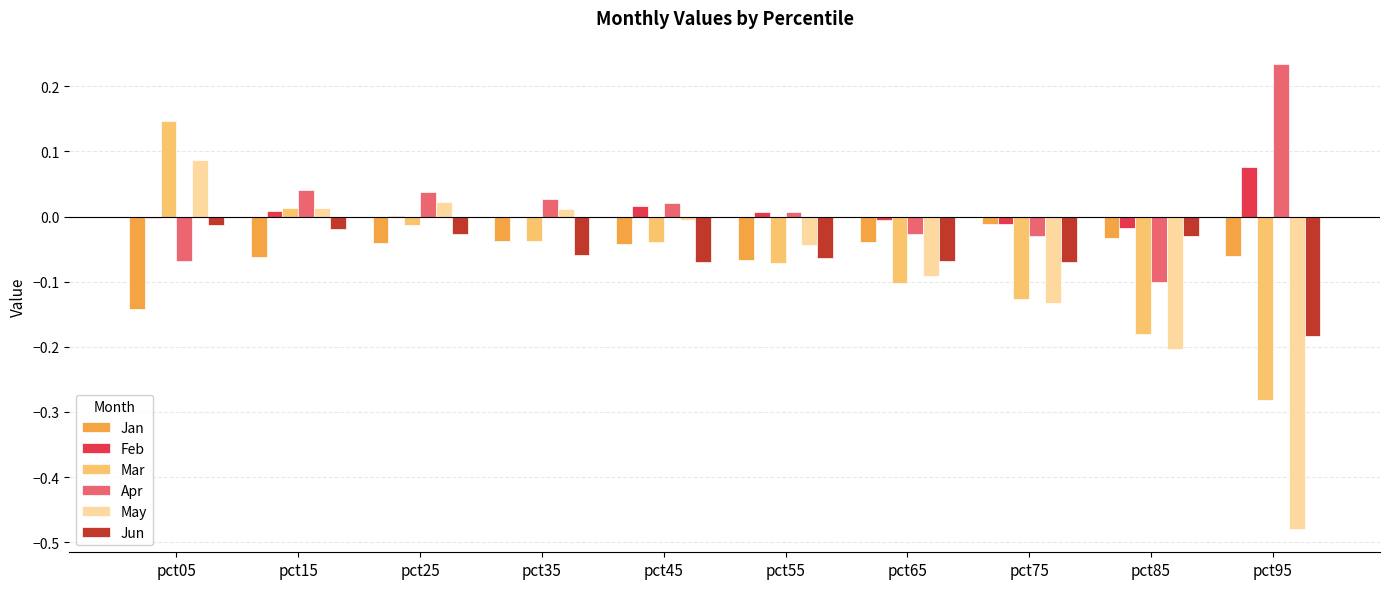

The Apr series shows -0.0 at pct85. True or false?

False